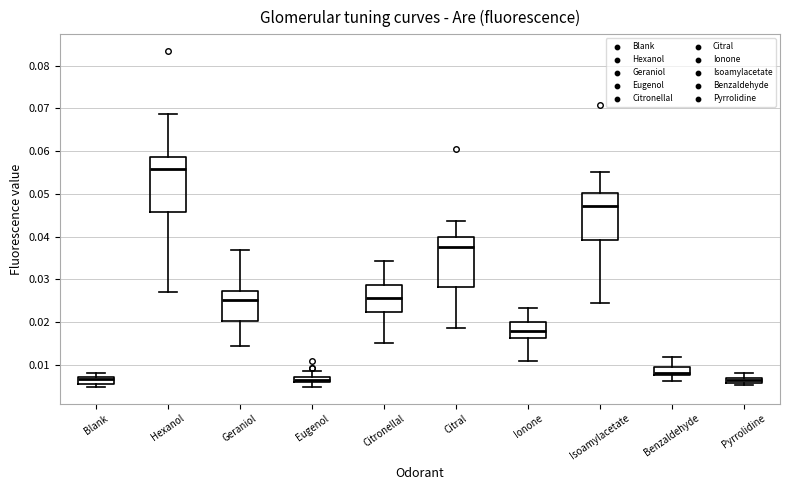

Which box has the highest median line?

Hexanol